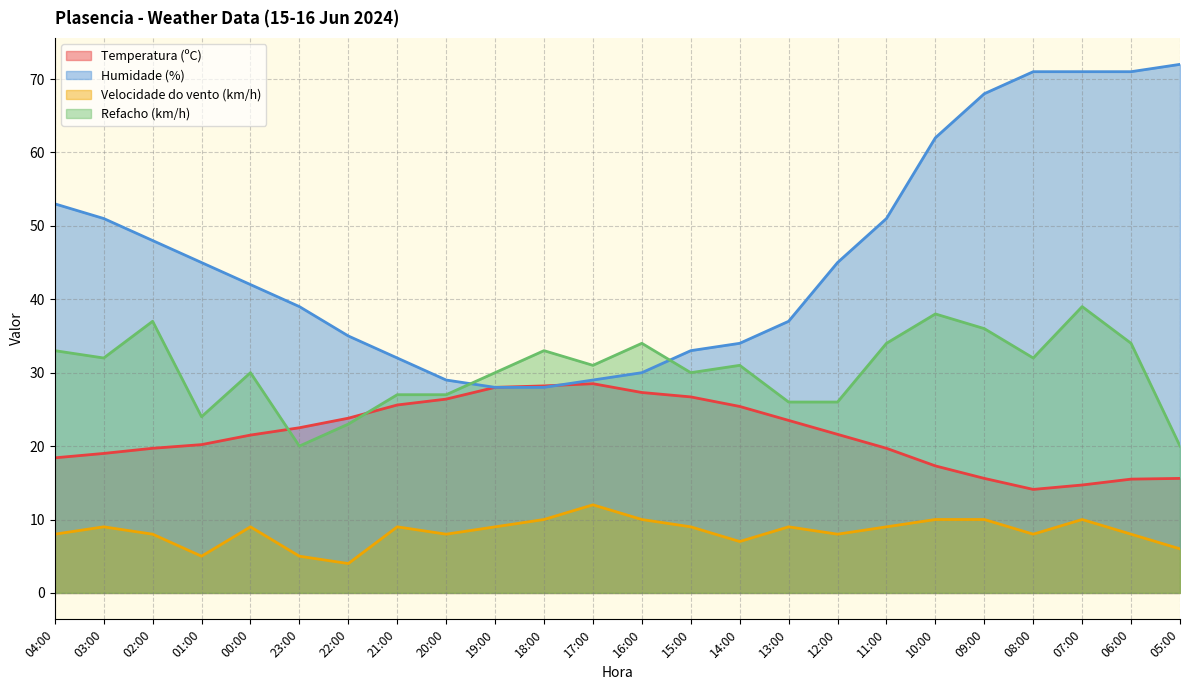

Rank the series by their maximum value, from highest to lowest.

Humidade (%), Refacho (km/h), Temperatura (ºC), Velocidade do vento (km/h)